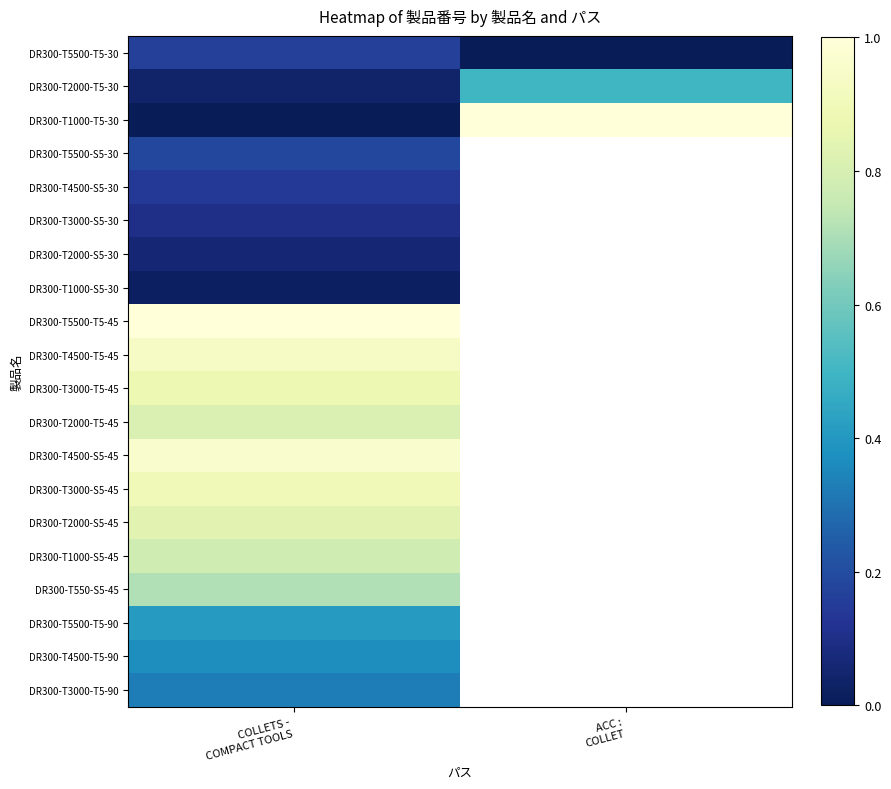

Is the value of DR300-T5500-T5-90 at COLLETS - COMPACT TOOLS greater than the value of DR300-T3000-T5-90 at ACC : COLLET?

No